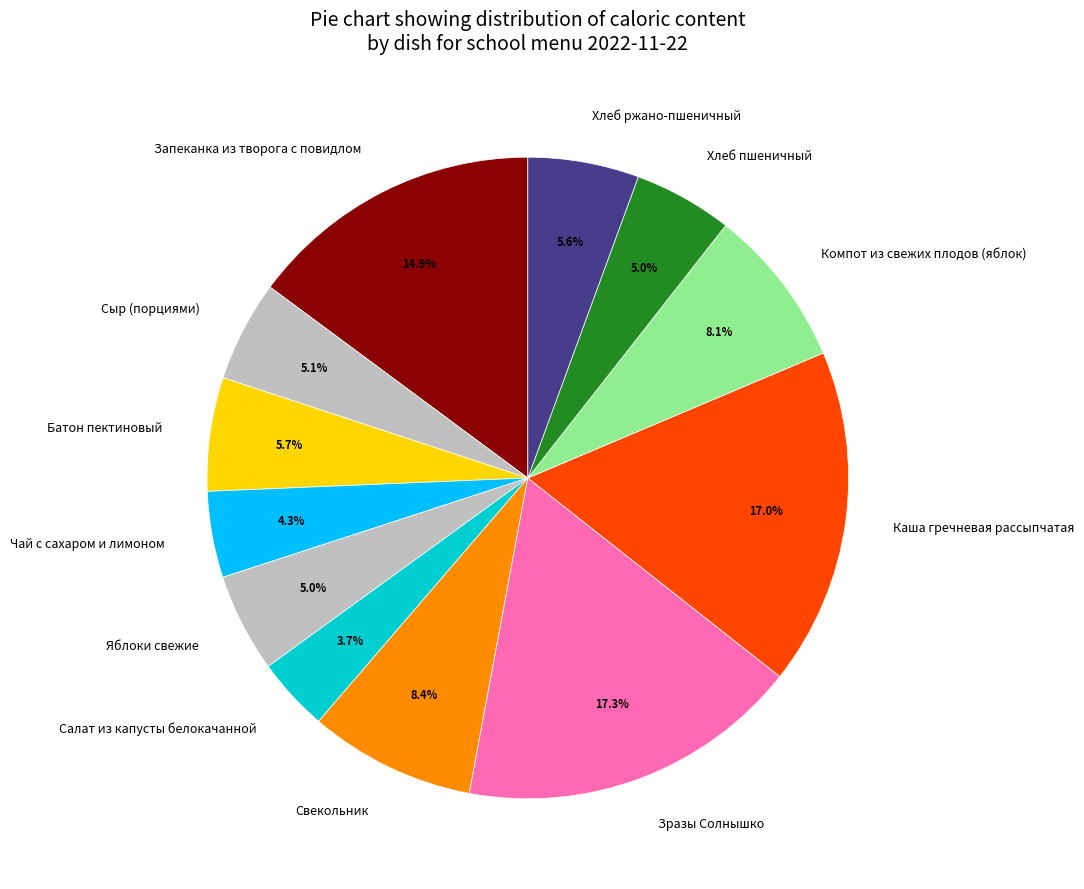

To the nearest percent, what is the difference between the largest and smallest slice percentages?

14%